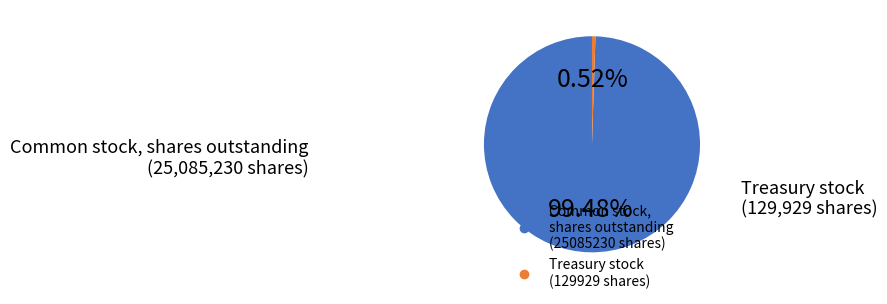

Does any single category account for the majority?

Yes